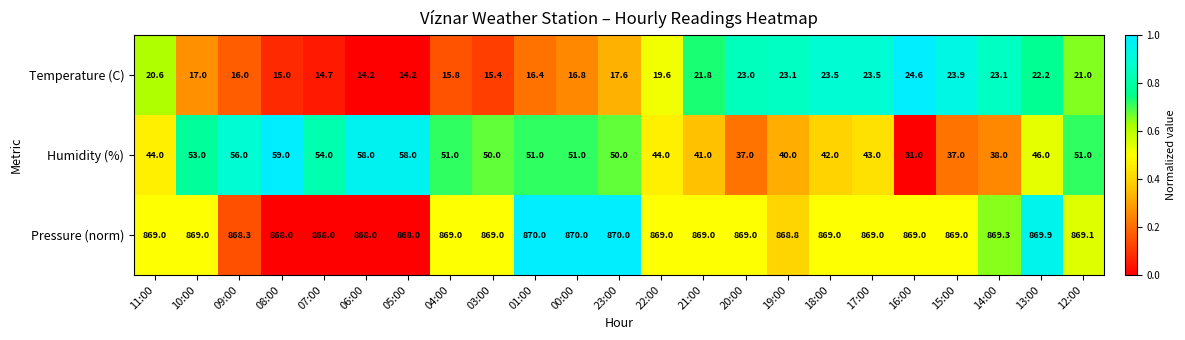

Between 22:00 and 19:00, which series saw the biggest shift?

Humidity (%)